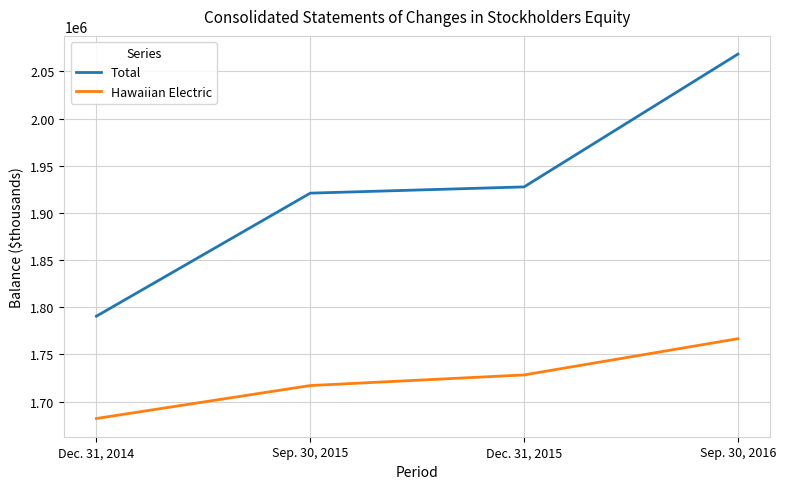

Count the Hawaiian Electric values in the range 1717064 to 1766727.

3